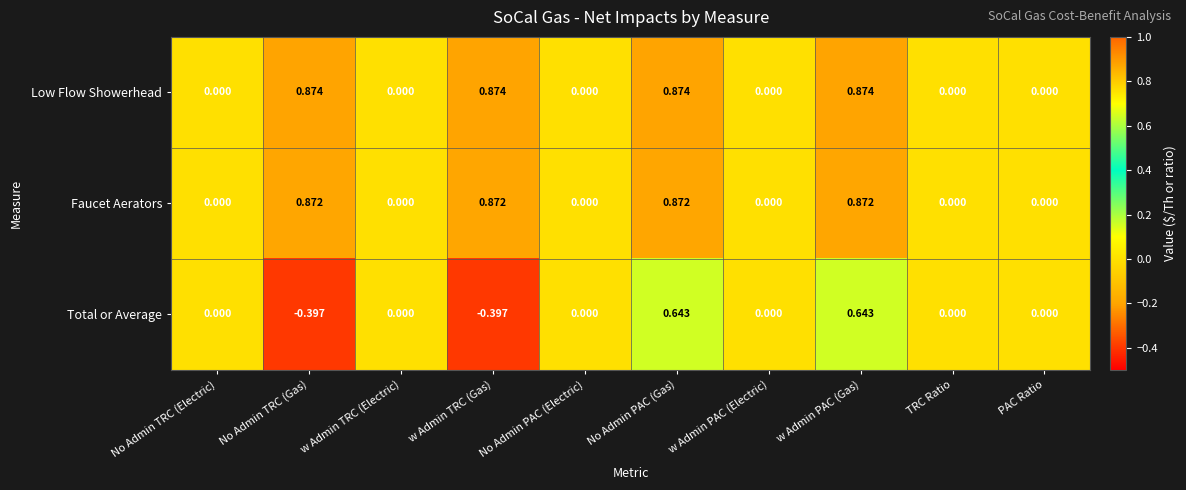

Rank the series by their maximum value, from highest to lowest.

Low Flow Showerhead, Faucet Aerators, Total or Average